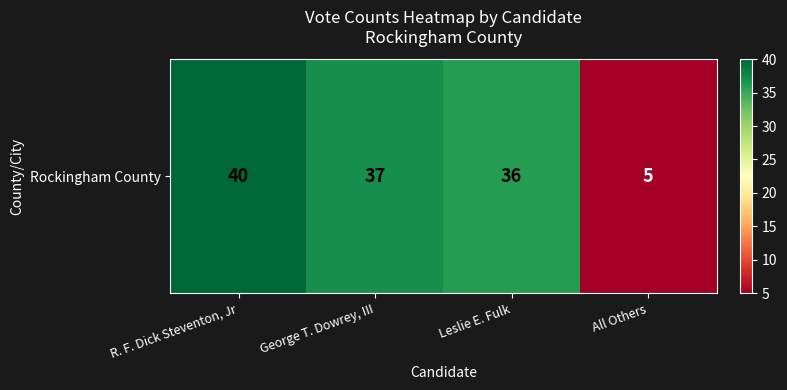

True or false: the data shows 7 at All Others.

False